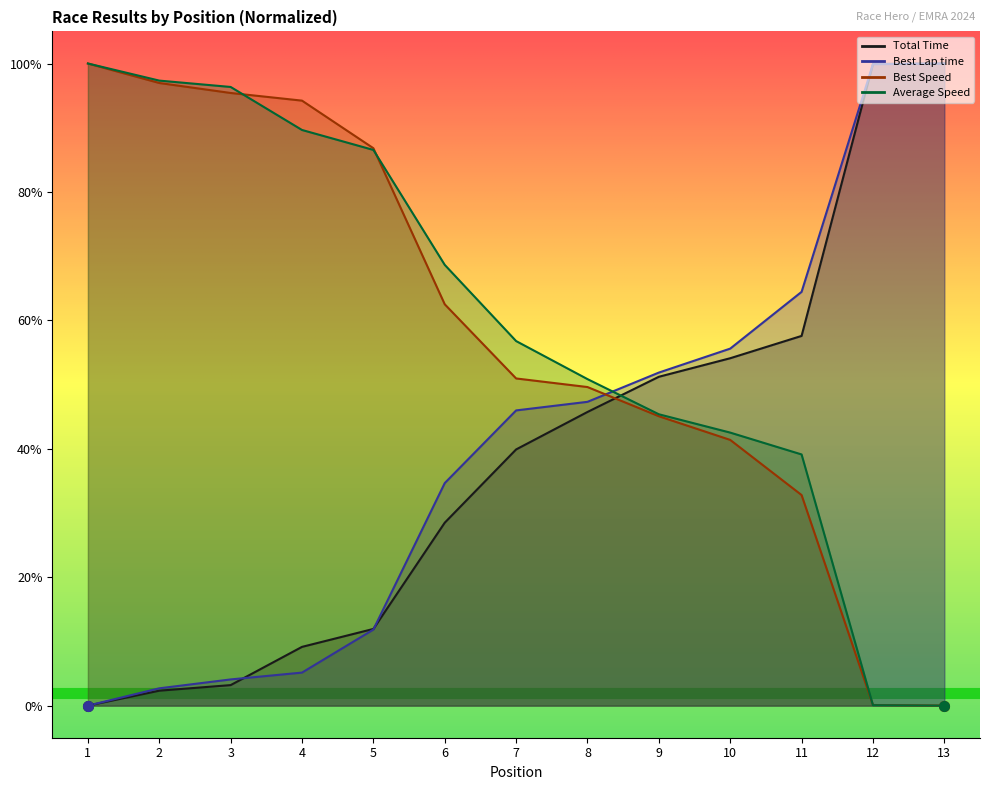

List the series in order of their peak value, highest first.

Total Time, Best Lap time, Best Speed, Average Speed